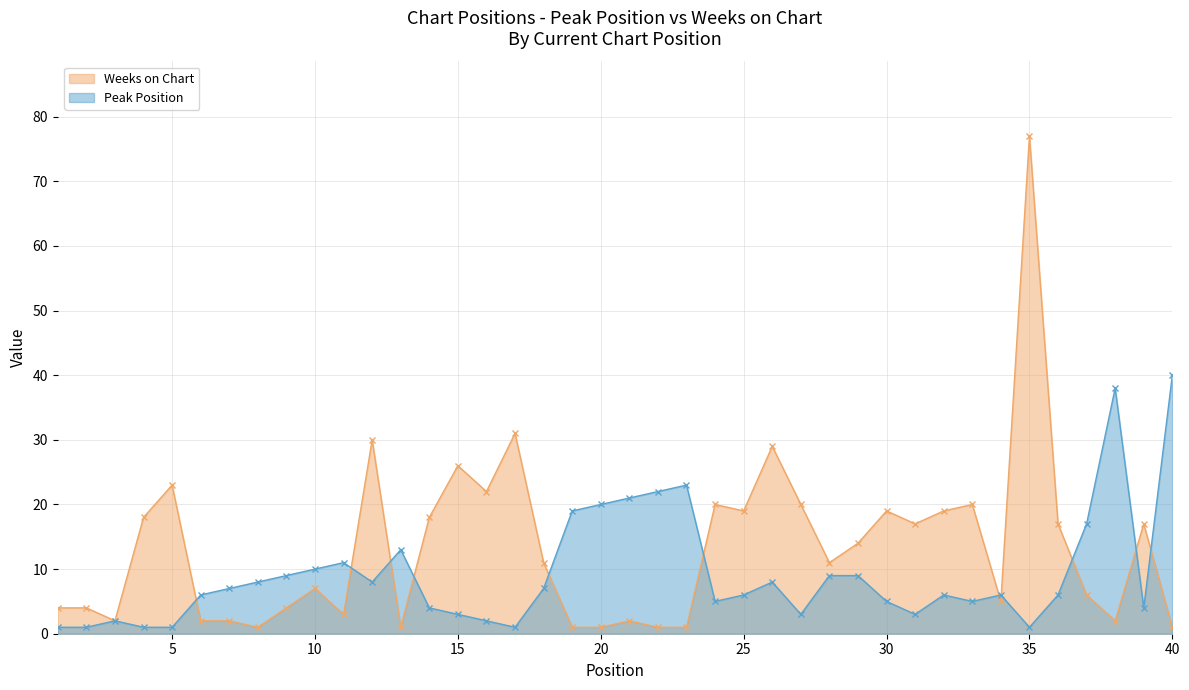

How many interior local valleys does the Weeks on Chart series have?

10